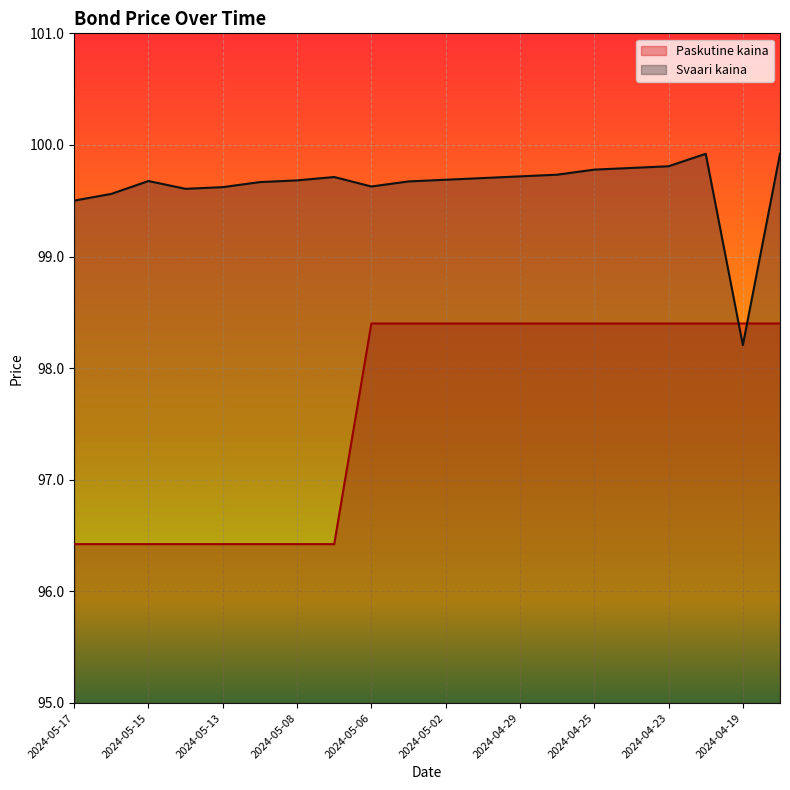

In Svaari kaina, how many points are lower than both neighbors (excluding endpoints)?

3